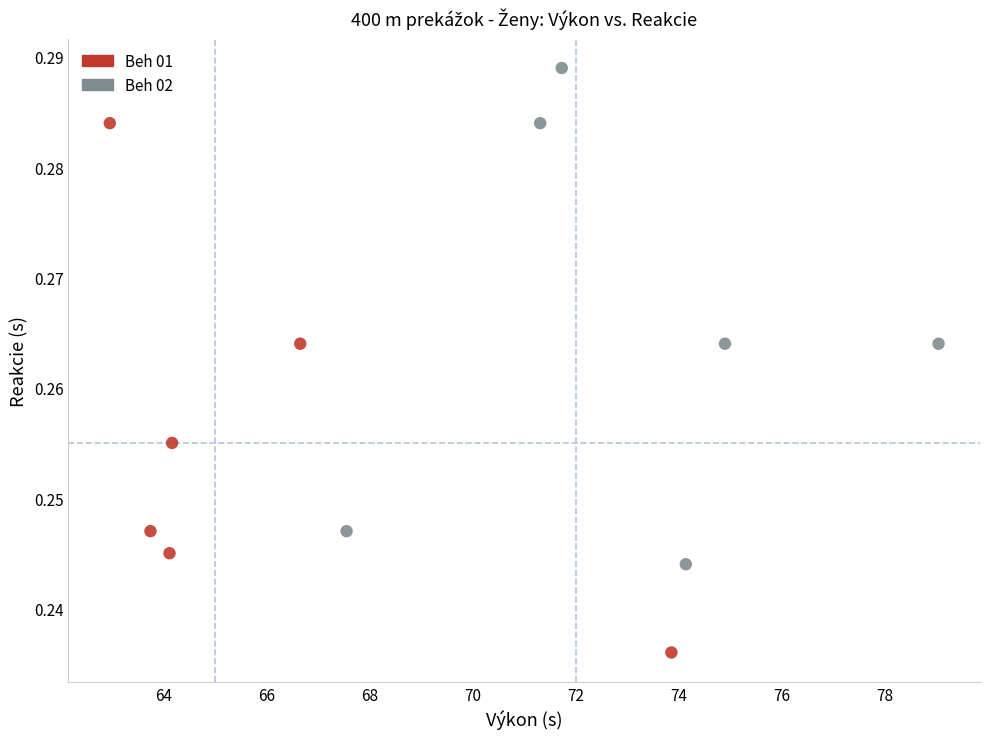

Which series reaches the minimum Y coordinate?

Beh 01